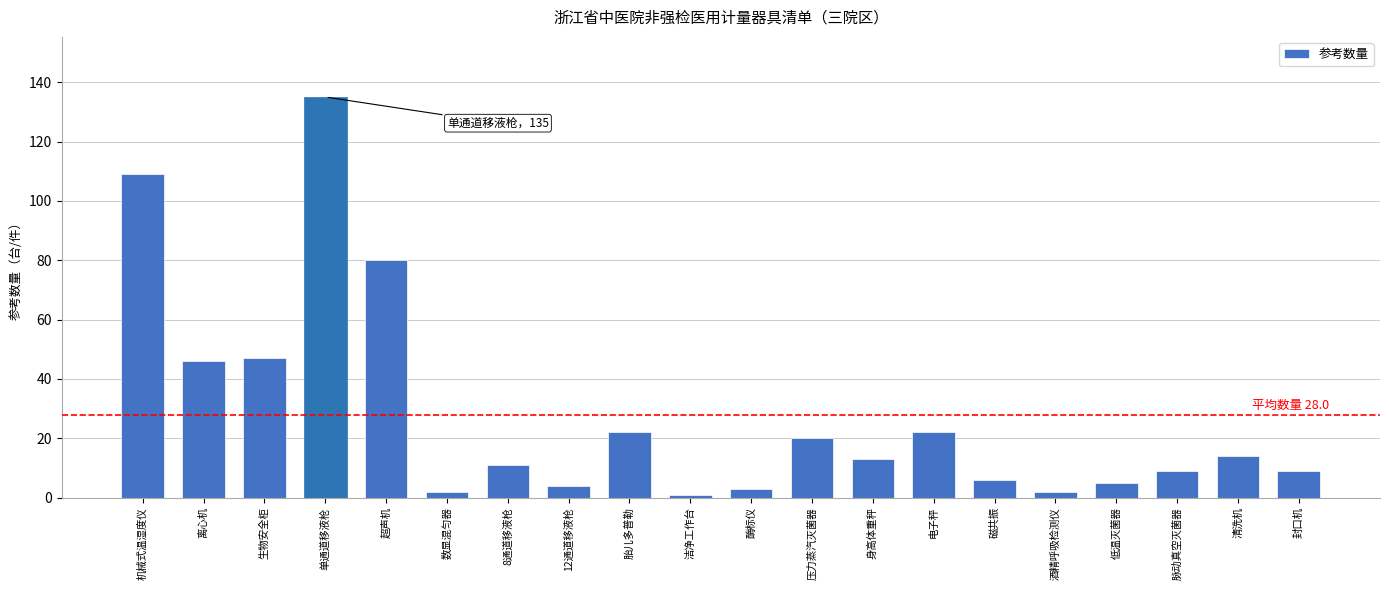

Reading left to right, transcribe all the data shown in this chart.

109	46	47	135	80	2	11	4	22	1	3	20	13	22	6	2	5	9	14	9